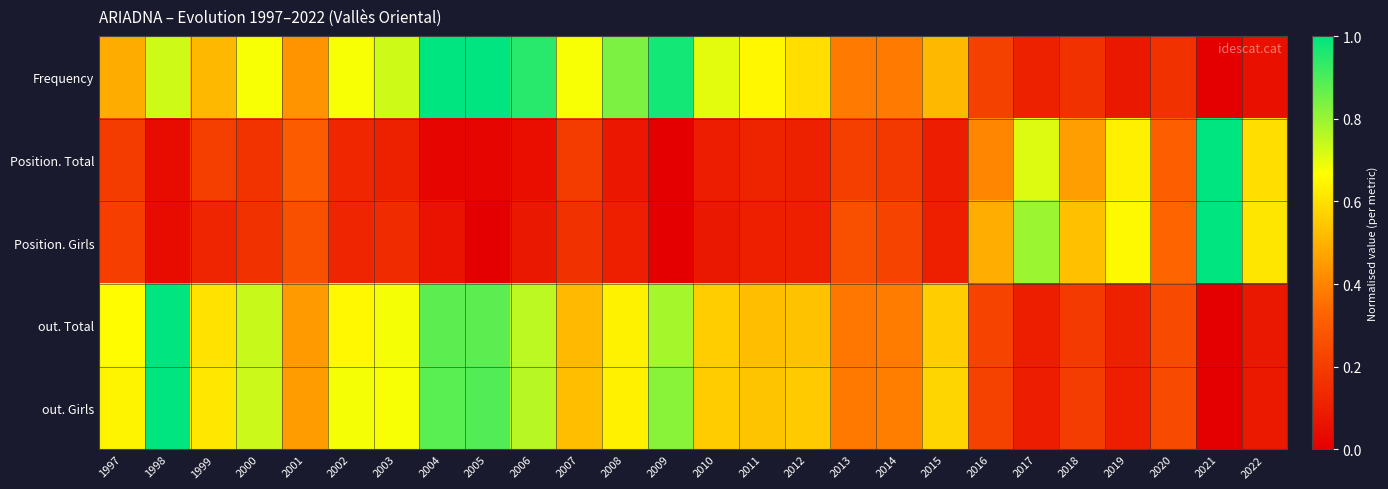

Reading left to right, extract all data points from this chart.

Frequency: 1997=0.5	1998=0.7	1999=0.5	2000=0.7	2001=0.4	2002=0.7	2003=0.7	2004=1.0	2005=1.0	2006=0.9	2007=0.7	2008=0.8	2009=1.0	2010=0.7	2011=0.6	2012=0.6	2013=0.4	2014=0.4	2015=0.5	2016=0.2	2017=0.1	2018=0.2	2019=0.1	2020=0.2	2021=0.0	2022=0.1
Position. Total: 1997=0.2	1998=0.0	1999=0.2	2000=0.2	2001=0.3	2002=0.1	2003=0.1	2004=0.0	2005=0.0	2006=0.0	2007=0.2	2008=0.1	2009=0.0	2010=0.1	2011=0.1	2012=0.1	2013=0.2	2014=0.2	2015=0.1	2016=0.4	2017=0.7	2018=0.5	2019=0.6	2020=0.3	2021=1.0	2022=0.6
Position. Girls: 1997=0.2	1998=0.0	1999=0.1	2000=0.2	2001=0.3	2002=0.1	2003=0.1	2004=0.1	2005=0.0	2006=0.1	2007=0.2	2008=0.1	2009=0.0	2010=0.1	2011=0.1	2012=0.1	2013=0.3	2014=0.2	2015=0.1	2016=0.5	2017=0.8	2018=0.5	2019=0.7	2020=0.3	2021=1.0	2022=0.6
out. Total: 1997=0.7	1998=1.0	1999=0.6	2000=0.7	2001=0.4	2002=0.7	2003=0.7	2004=0.9	2005=0.9	2006=0.8	2007=0.5	2008=0.6	2009=0.8	2010=0.6	2011=0.5	2012=0.5	2013=0.4	2014=0.4	2015=0.6	2016=0.2	2017=0.1	2018=0.2	2019=0.1	2020=0.2	2021=0.0	2022=0.1
out. Girls: 1997=0.6	1998=1.0	1999=0.6	2000=0.7	2001=0.5	2002=0.7	2003=0.7	2004=0.9	2005=0.9	2006=0.8	2007=0.5	2008=0.6	2009=0.8	2010=0.6	2011=0.5	2012=0.6	2013=0.4	2014=0.4	2015=0.6	2016=0.2	2017=0.1	2018=0.2	2019=0.1	2020=0.2	2021=0.0	2022=0.1